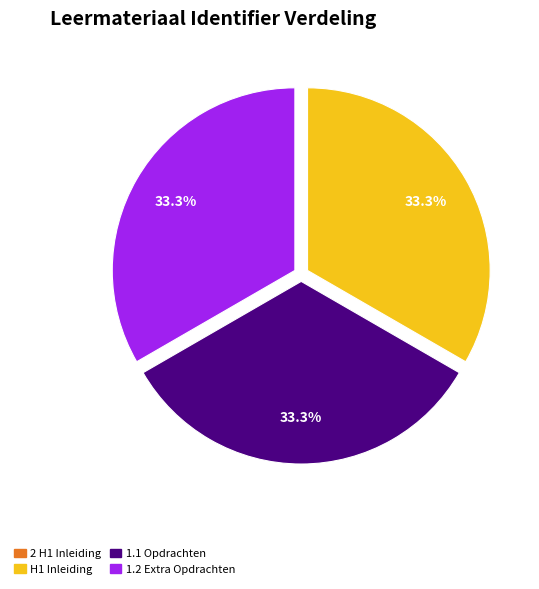

Does 1.2 Extra Opdrachten account for over 50% of the chart?

No